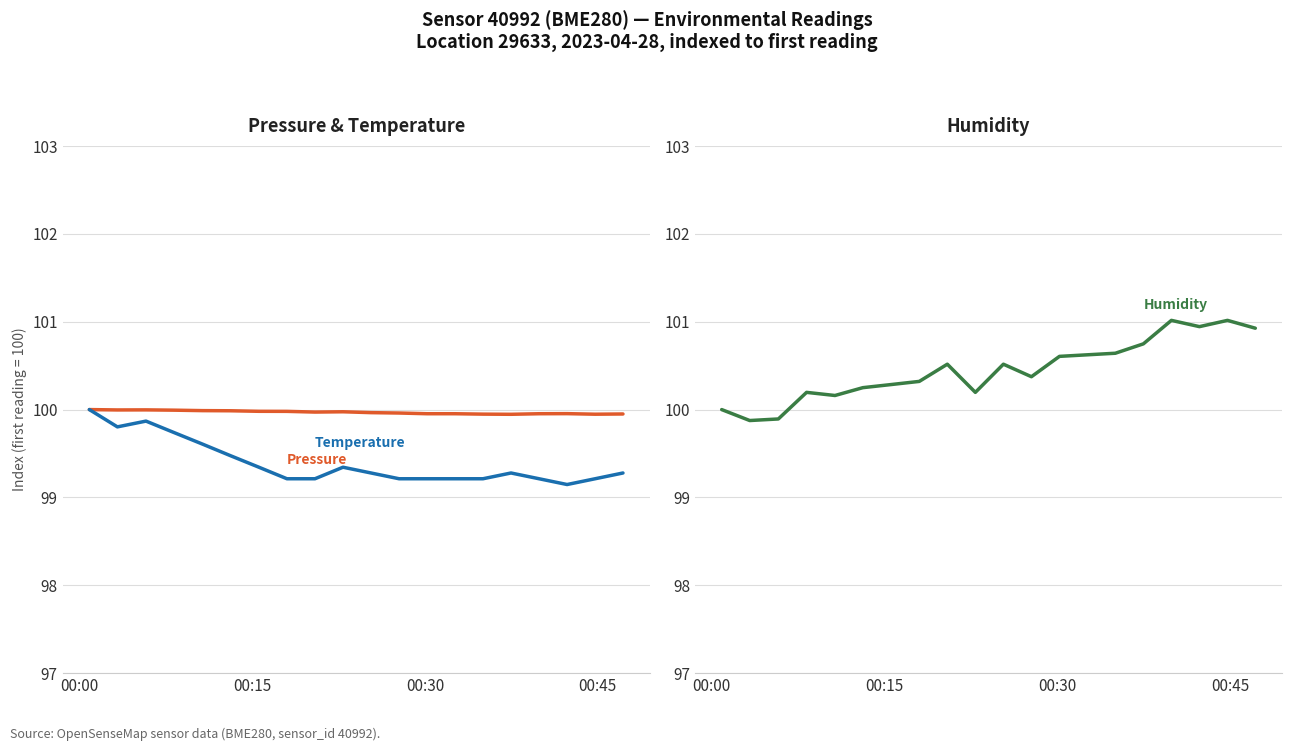

True or false: humidity and temperature cross at least once.

False